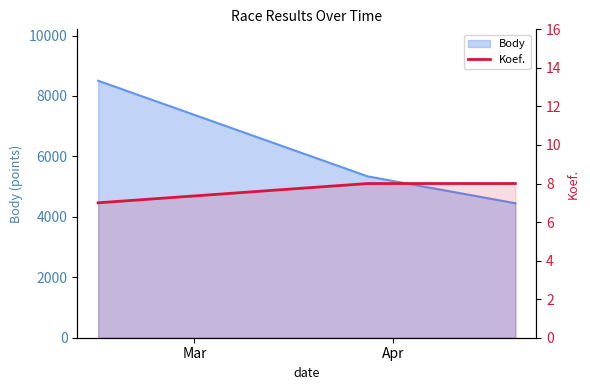

What is the difference between the maximum and minimum values?

1